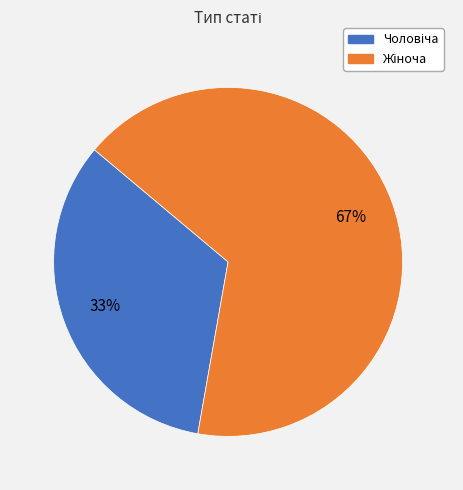

Is there a majority slice in this chart?

Yes